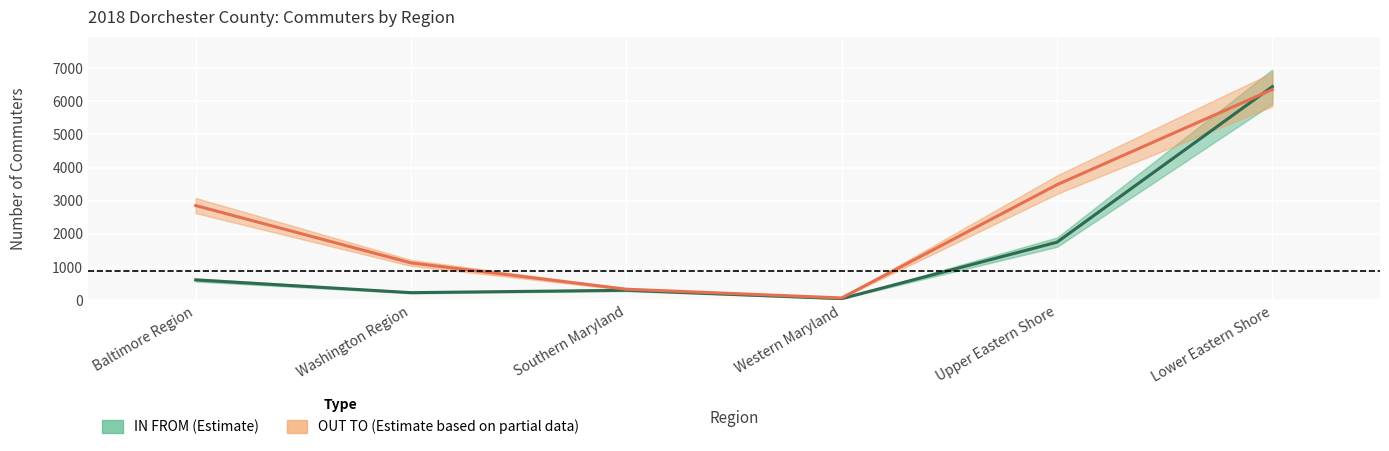

What is the minimum value shown in the chart?

46